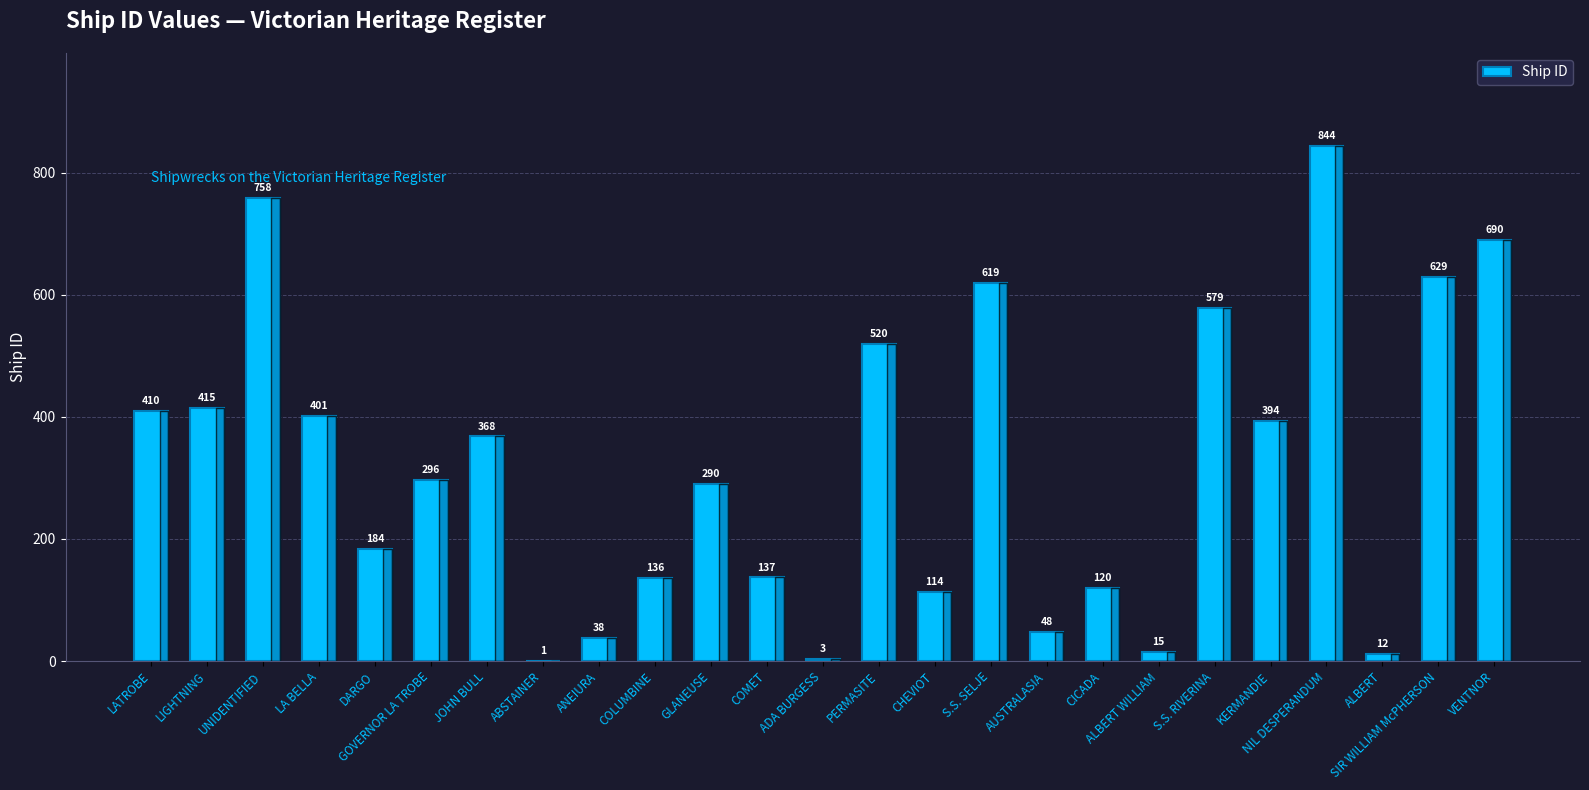

Reading left to right, list all the values displayed in this chart.

410	415	758	401	184	296	368	1	38	136	290	137	3	520	114	619	48	120	15	579	394	844	12	629	690